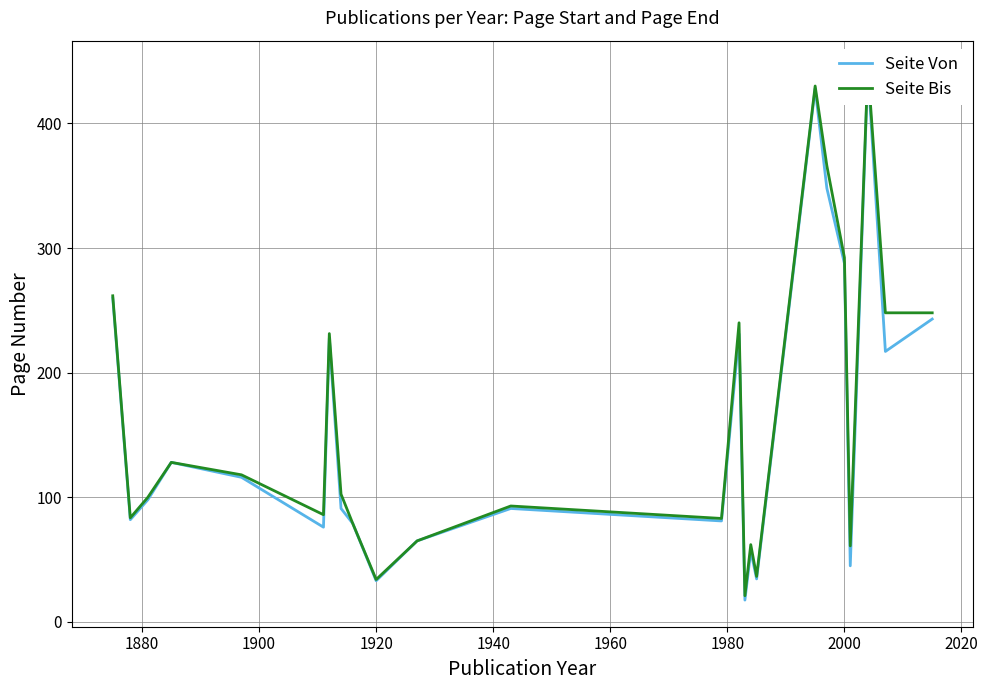

The value of Seite Bis at 16 is 11.1. True or false?

False